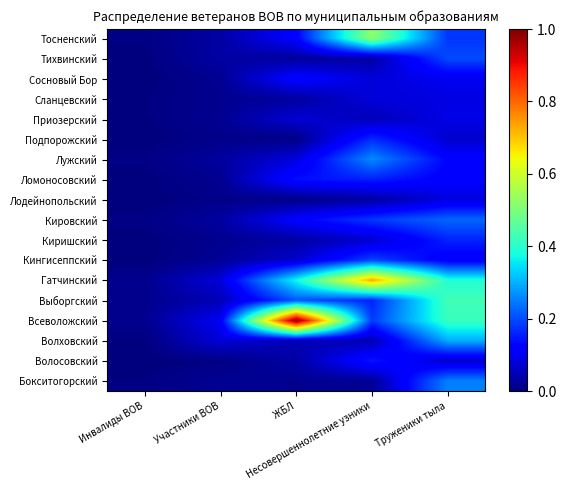

Reading left to right, list all the values displayed in this chart.

Бокситогорский: Инвалиды ВОВ=0.0	Участники ВОВ=0.0	ЖБЛ=0.0	Несовершеннолетние узники=0.0	Труженики тыла=0.3
Волосовский: Инвалиды ВОВ=0.0	Участники ВОВ=0.0	ЖБЛ=0.0	Несовершеннолетние узники=0.1	Труженики тыла=0.1
Волховский: Инвалиды ВОВ=0.0	Участники ВОВ=0.1	ЖБЛ=0.0	Несовершеннолетние узники=0.0	Труженики тыла=0.3
Всеволожский: Инвалиды ВОВ=0.0	Участники ВОВ=0.1	ЖБЛ=1.0	Несовершеннолетние узники=0.2	Труженики тыла=0.4
Выборгский: Инвалиды ВОВ=0.0	Участники ВОВ=0.0	ЖБЛ=0.2	Несовершеннолетние узники=0.2	Труженики тыла=0.4
Гатчинский: Инвалиды ВОВ=0.0	Участники ВОВ=0.1	ЖБЛ=0.4	Несовершеннолетние узники=0.7	Труженики тыла=0.4
Кингисеппский: Инвалиды ВОВ=0.0	Участники ВОВ=0.0	ЖБЛ=0.1	Несовершеннолетние узники=0.2	Труженики тыла=0.1
Киришский: Инвалиды ВОВ=0.0	Участники ВОВ=0.0	ЖБЛ=0.0	Несовершеннолетние узники=0.1	Труженики тыла=0.2
Кировский: Инвалиды ВОВ=0.0	Участники ВОВ=0.0	ЖБЛ=0.1	Несовершеннолетние узники=0.2	Труженики тыла=0.2
Лодейнопольский: Инвалиды ВОВ=0.0	Участники ВОВ=0.0	ЖБЛ=0.0	Несовершеннолетние узники=0.0	Труженики тыла=0.1
Ломоносовский: Инвалиды ВОВ=0.0	Участники ВОВ=0.0	ЖБЛ=0.1	Несовершеннолетние узники=0.2	Труженики тыла=0.1
Лужский: Инвалиды ВОВ=0.0	Участники ВОВ=0.0	ЖБЛ=0.1	Несовершеннолетние узники=0.3	Труженики тыла=0.1
Подпорожский: Инвалиды ВОВ=0.0	Участники ВОВ=0.0	ЖБЛ=0.0	Несовершеннолетние узники=0.2	Труженики тыла=0.1
Приозерский: Инвалиды ВОВ=0.0	Участники ВОВ=0.0	ЖБЛ=0.1	Несовершеннолетние узники=0.1	Труженики тыла=0.1
Сланцевский: Инвалиды ВОВ=0.0	Участники ВОВ=0.0	ЖБЛ=0.0	Несовершеннолетние узники=0.1	Труженики тыла=0.1
Сосновый Бор: Инвалиды ВОВ=0.0	Участники ВОВ=0.0	ЖБЛ=0.1	Несовершеннолетние узники=0.1	Труженики тыла=0.1
Тихвинский: Инвалиды ВОВ=0.0	Участники ВОВ=0.0	ЖБЛ=0.0	Несовершеннолетние узники=0.0	Труженики тыла=0.2
Тосненский: Инвалиды ВОВ=0.0	Участники ВОВ=0.0	ЖБЛ=0.1	Несовершеннолетние узники=0.5	Труженики тыла=0.2